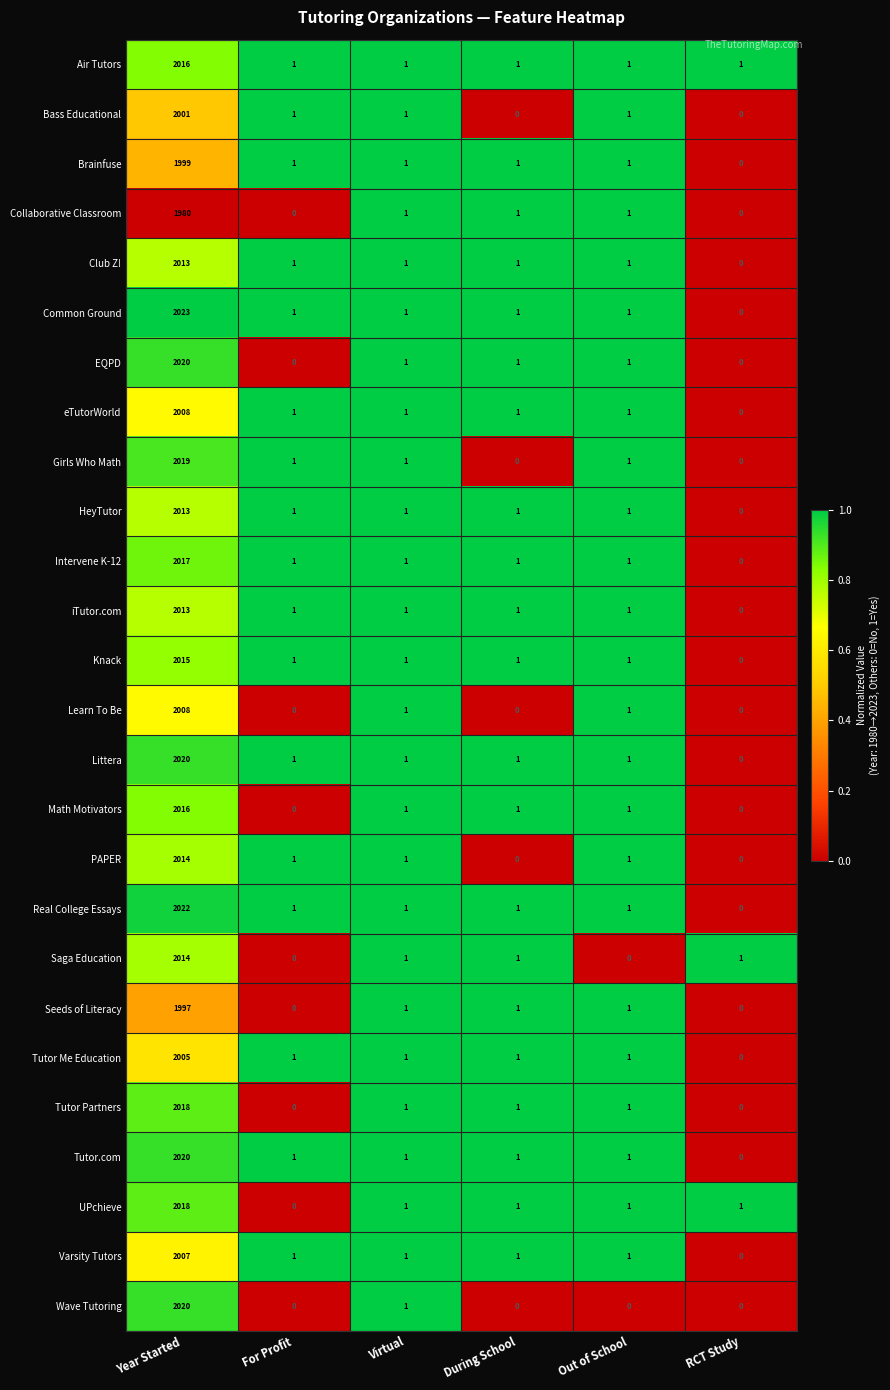

What is the difference between the Tutor Partners values at RCT Study and Year Started?

2018